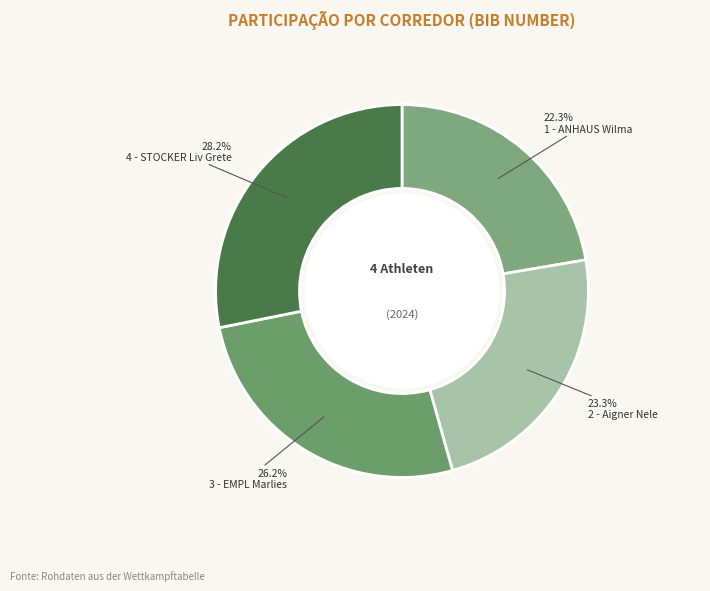

To the nearest percent, what is the difference between the largest and smallest slice percentages?

6%